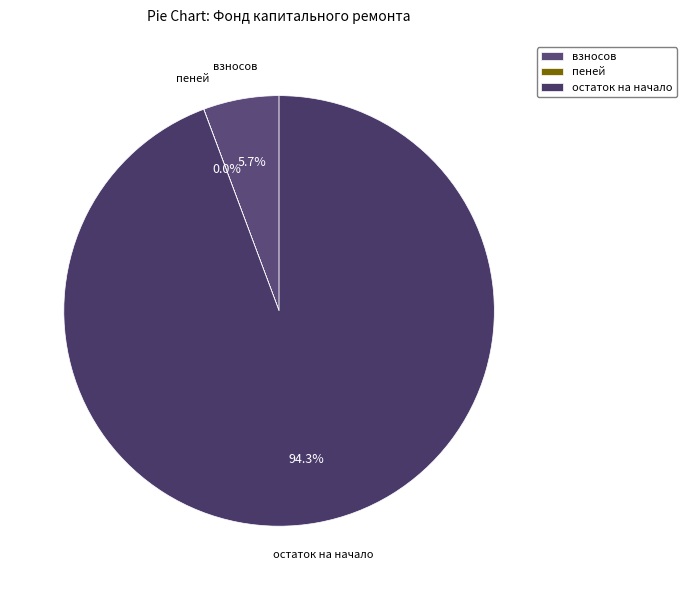

Combined, do взносов and остаток на начало account for over 50%?

Yes